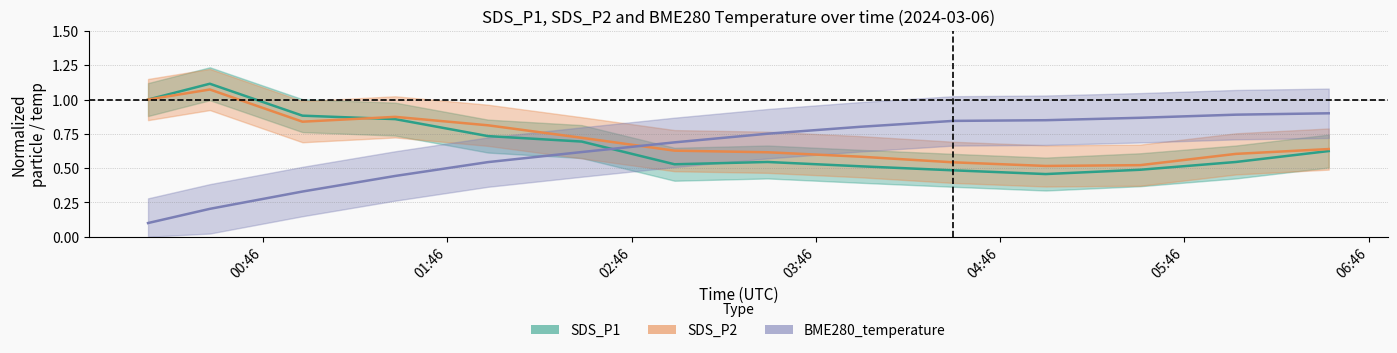

Rank the series by their average value, from highest to lowest.

SDS_P2, SDS_P1, BME280_temperature